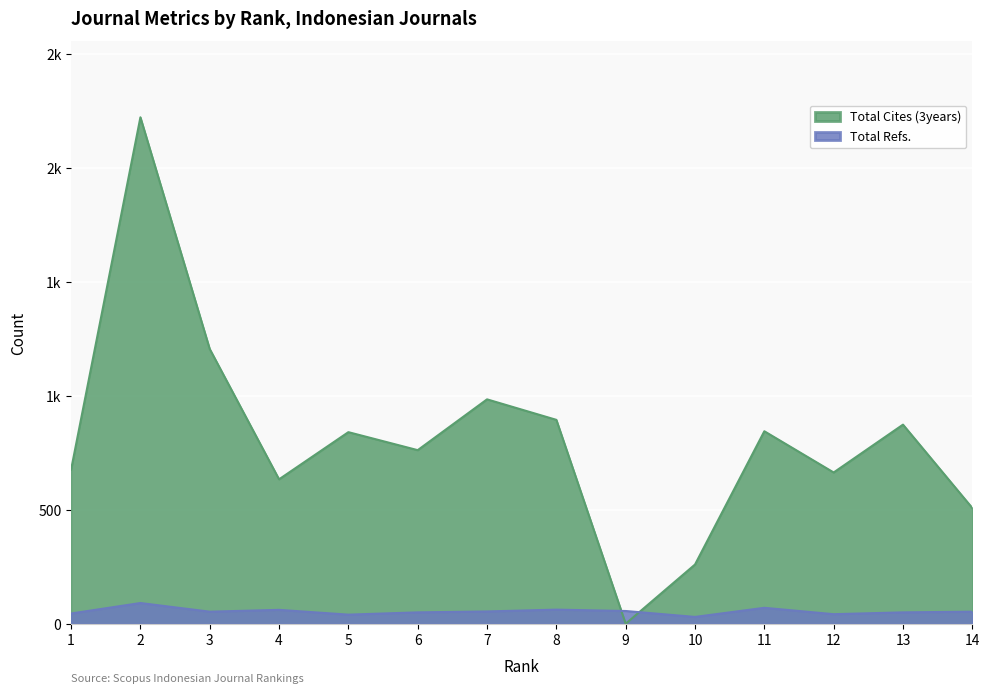

Where does the Total Refs. series first go above 53?

2